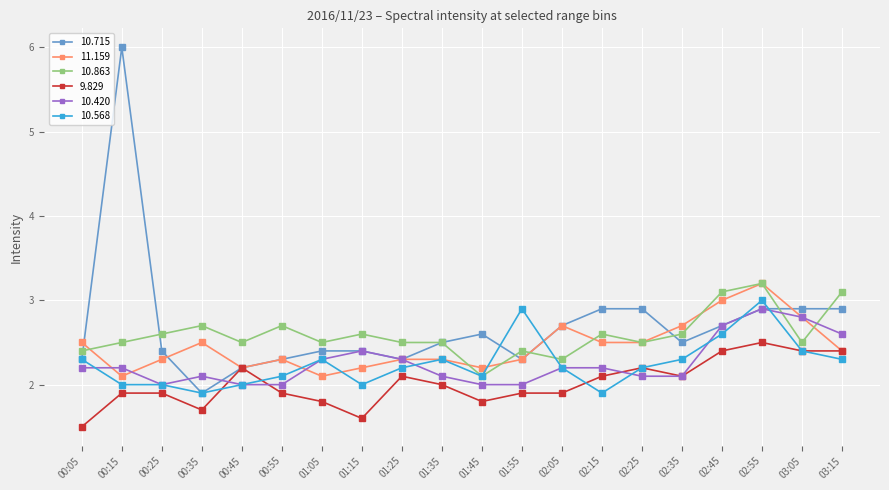

What is the difference between the highest and lowest values at 02:05?

0.8